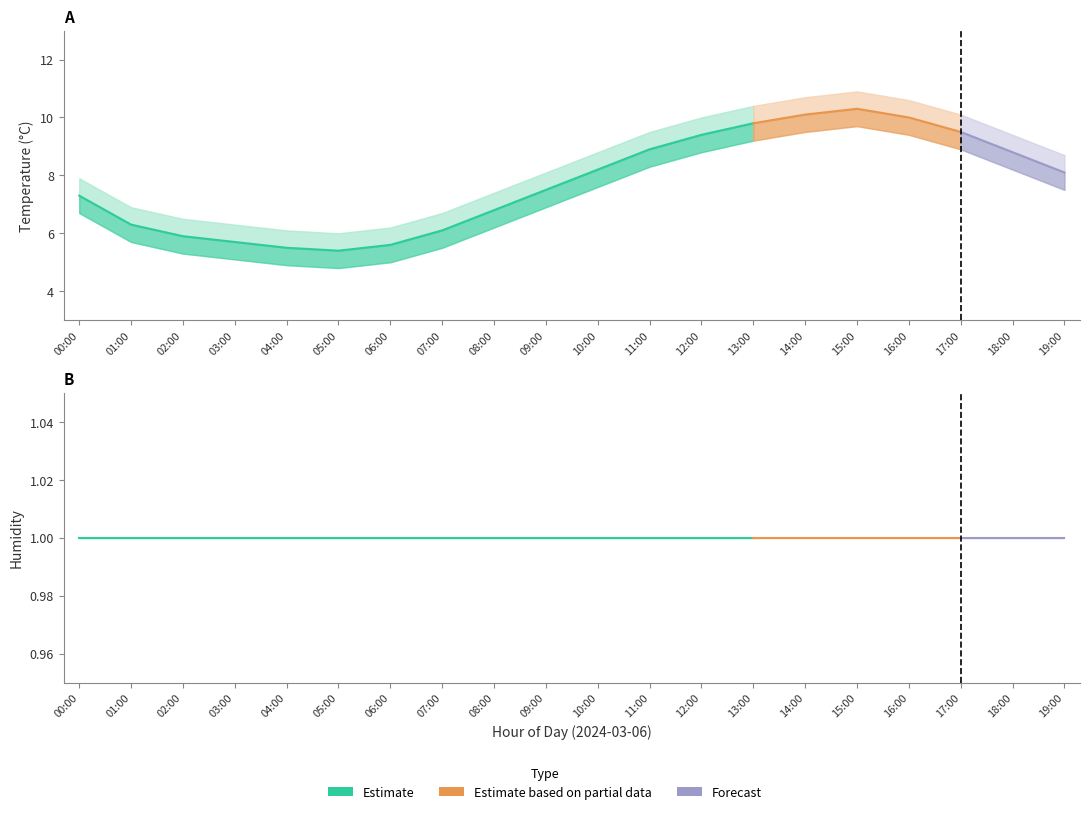

Rank the series by their maximum value, from lowest to highest.

humidity, hum_upper, hum_lower, temp_lower, temperature, temp_upper